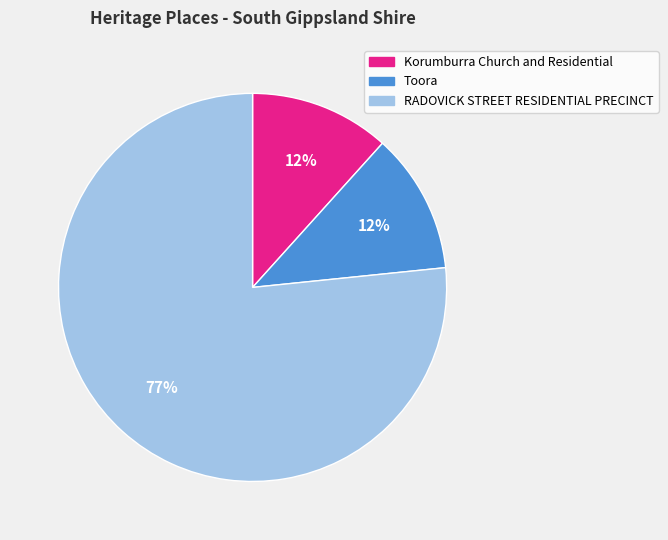

Do Toora and RADOVICK STREET RESIDENTIAL PRECINCT together represent more than half of the pie?

Yes